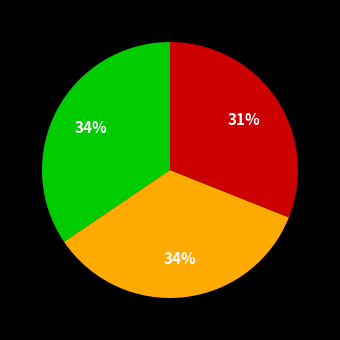

Does any single category account for the majority?

No